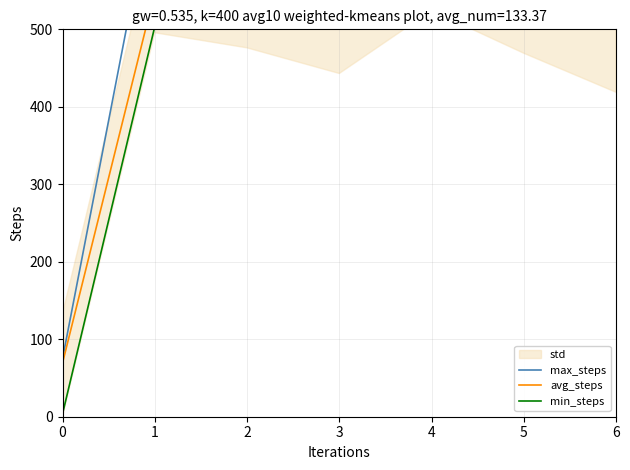

How many times do max_steps and min_steps cross each other?

1